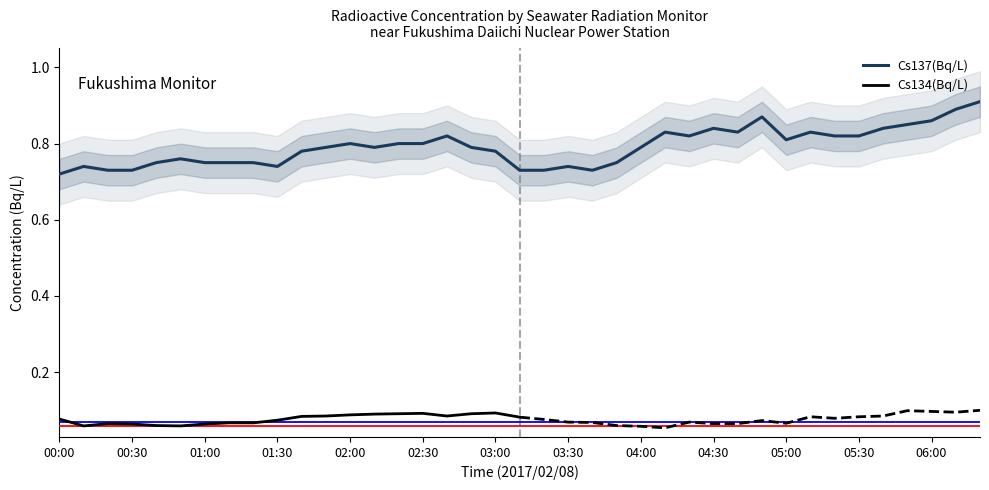

How many data points does each series have?

39